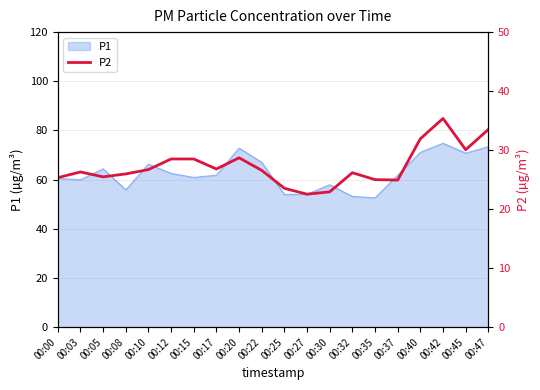

Reading left to right, extract all data points from this chart.

00:00=25.3	00:03=26.3	00:05=25.5	00:08=26.0	00:10=26.7	00:12=28.5	00:15=28.5	00:17=26.8	00:20=28.7	00:22=26.6	00:25=23.5	00:27=22.5	00:30=22.9	00:32=26.2	00:35=25.0	00:37=24.9	00:40=31.9	00:42=35.4	00:45=30.1	00:47=33.5